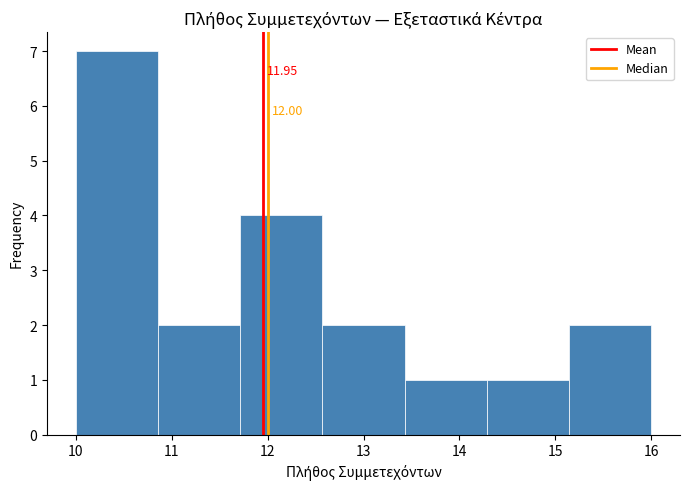

Over which range of the x-axis is the bar tallest?

10.0 to 10.9